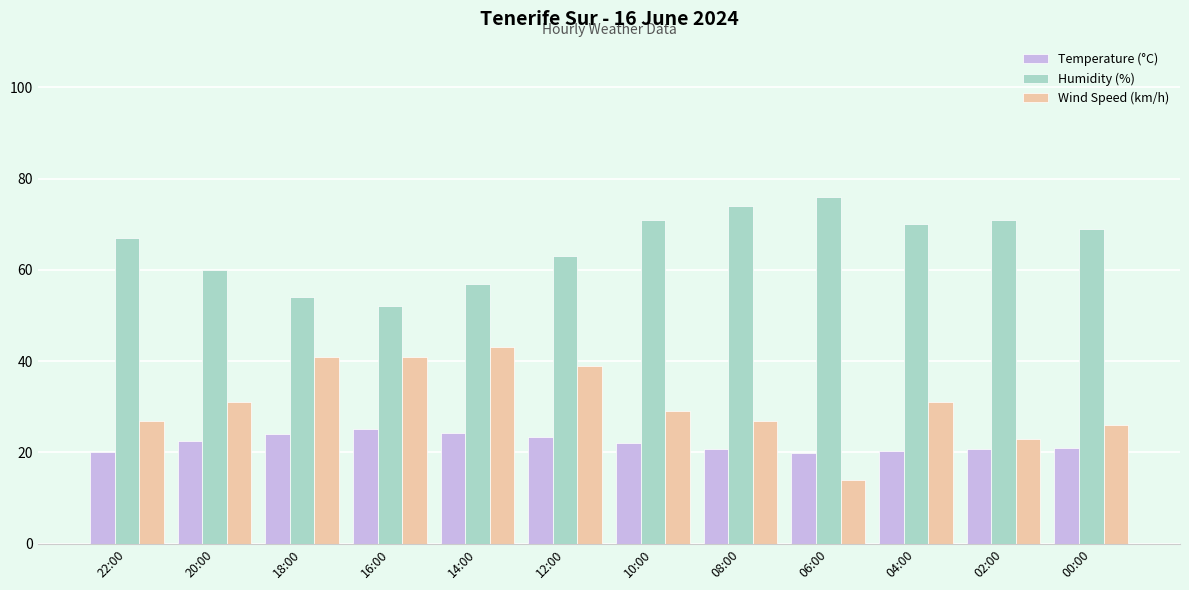

What is the value of the Temperature (°C) bar at the 9th from the left?

19.8